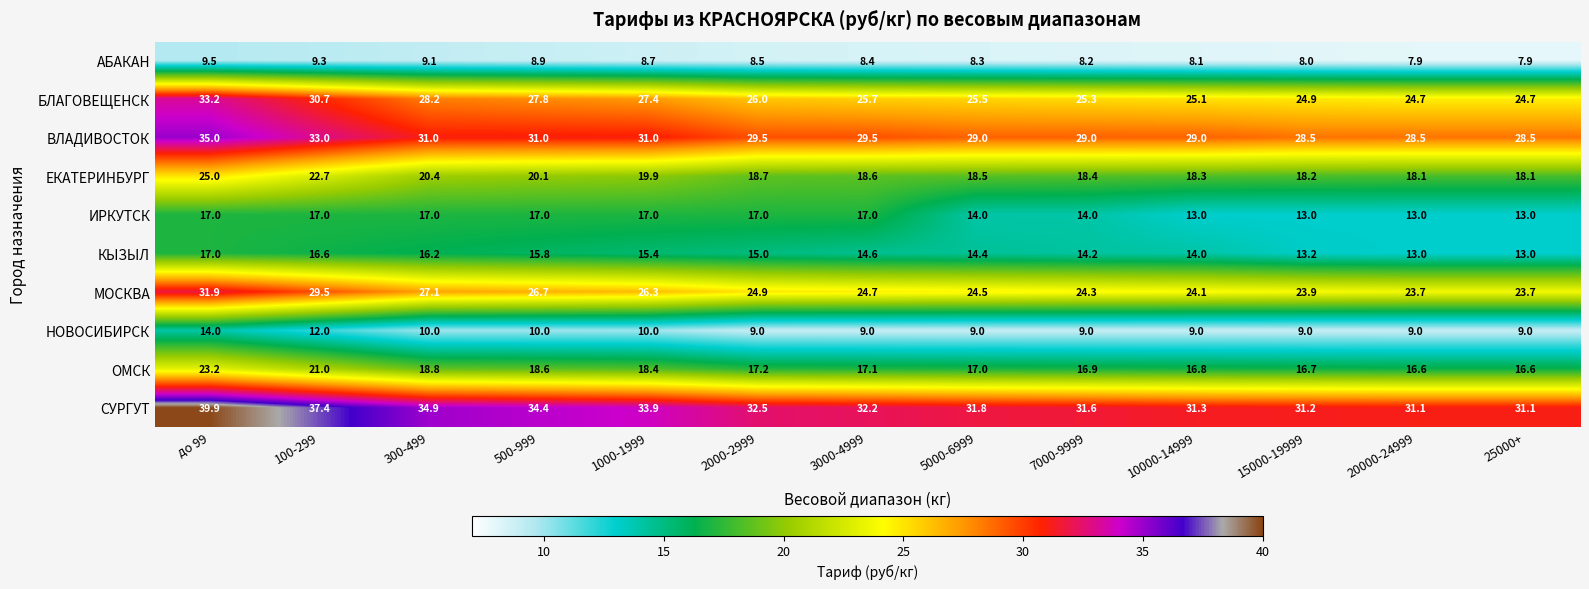

At 7000-9999, list the series in order from largest to smallest.

СУРГУТ, ВЛАДИВОСТОК, БЛАГОВЕЩЕНСК, МОСКВА, ЕКАТЕРИНБУРГ, ОМСК, КЫЗЫЛ, ИРКУТСК, НОВОСИБИРСК, АБАКАН